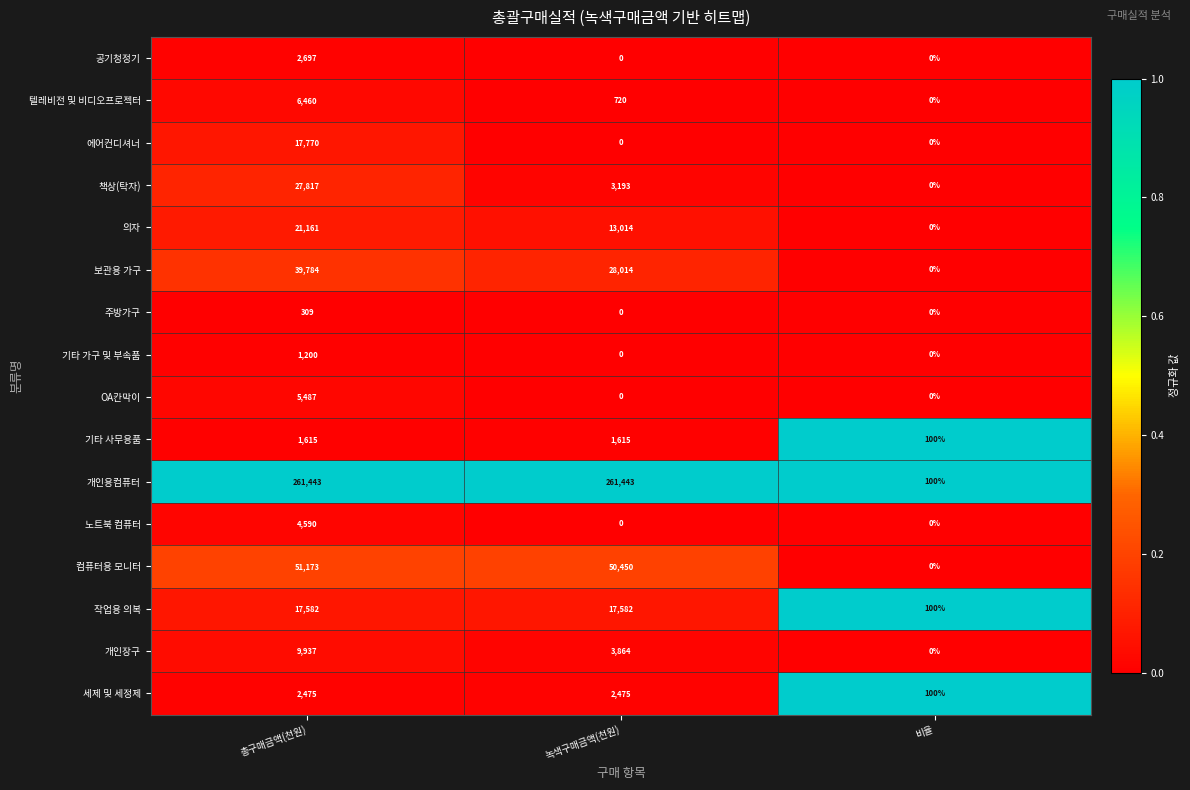

Is the value of 책상(탁자) at 비율 greater than the value of 컴퓨터용 모니터 at 녹색구매금액(천원)?

No